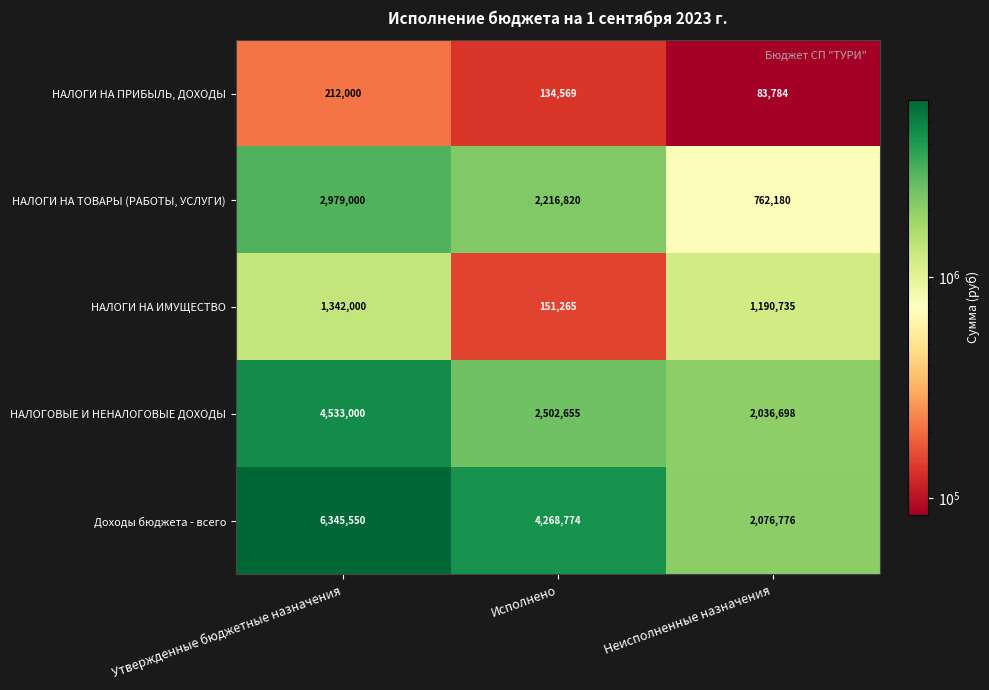

What is the difference between the second highest and minimum values in the НАЛОГИ НА ПРИБЫЛЬ, ДОХОДЫ series?

50785